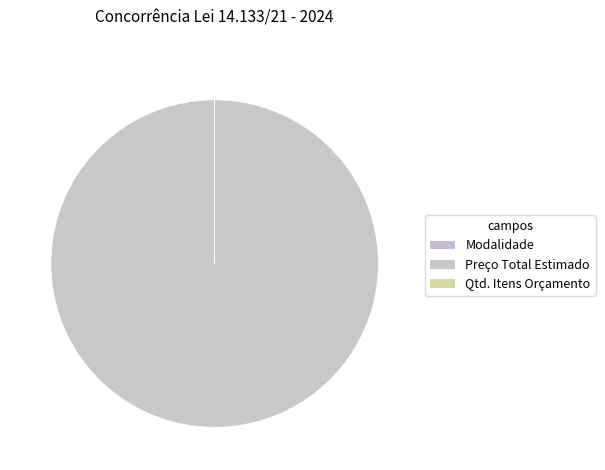

How many slices are in this pie chart?

3